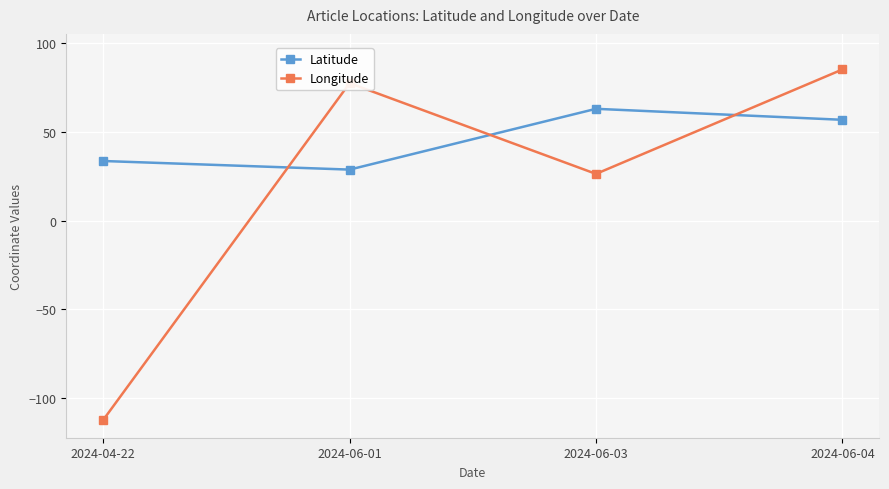

The value of Latitude at 2024-06-04 is 31.8. True or false?

False